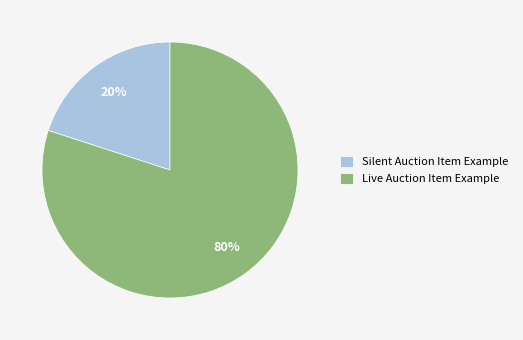

Is the sum of Live Auction Item Example and Silent Auction Item Example greater than half?

Yes